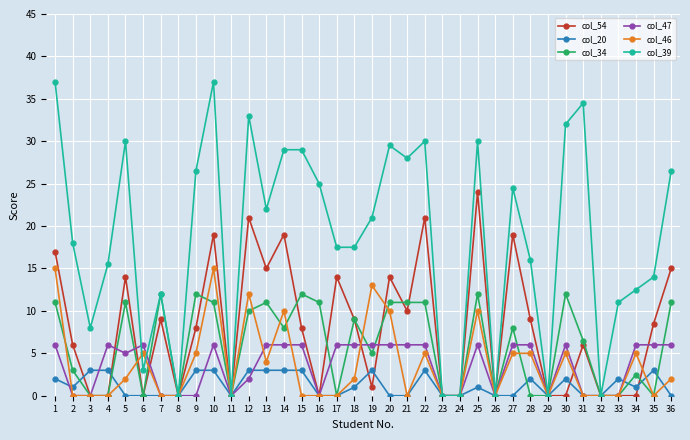

Where is the first local maximum for col_54?

5